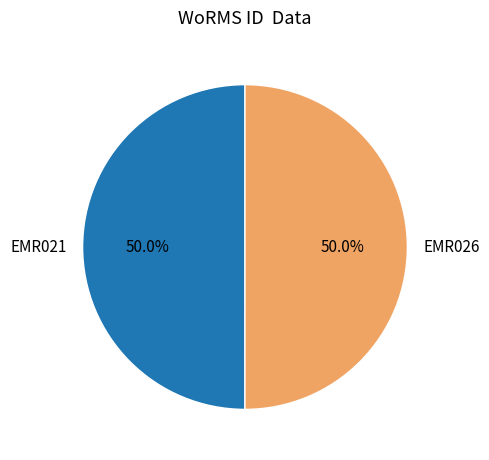

How many segments does this pie chart have?

2